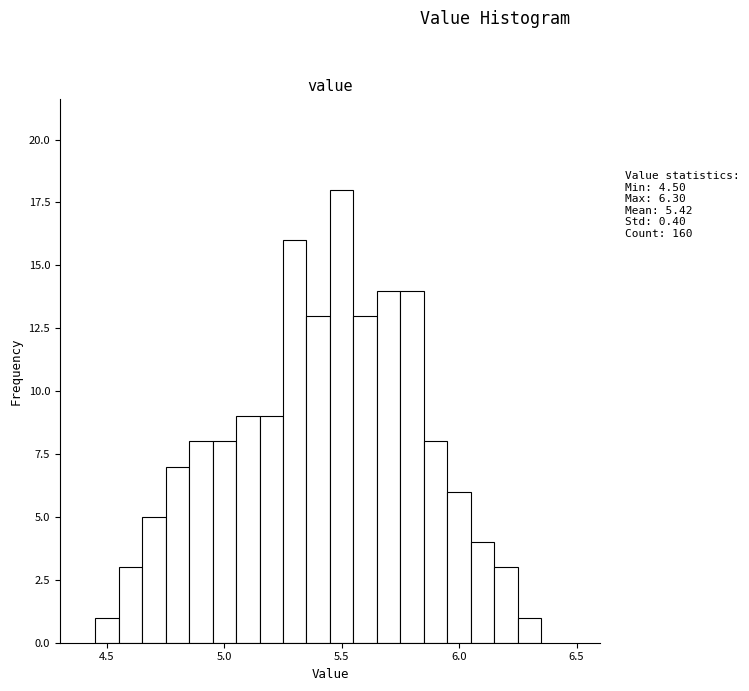

Around what value on the x-axis is the tallest bar? Give the approximate position of its centre, as read against the axis.

5.50